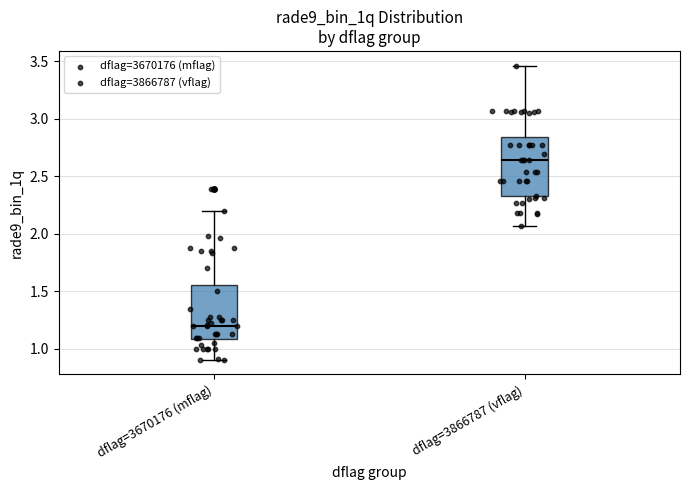

Reading left to right, transcribe this box plot: for each box, give where its median line is, the range the box spans, and where its two whiskers end, as read against the y-axis. The values are not printed on the chart, so give them approximately, as read against the axis.

dflag=3670176 (mflag): median 1.20, box 1.10 to 1.55, whiskers 0.90 to 2.20
dflag=3866787 (vflag): median 2.65, box 2.35 to 2.85, whiskers 2.05 to 3.45